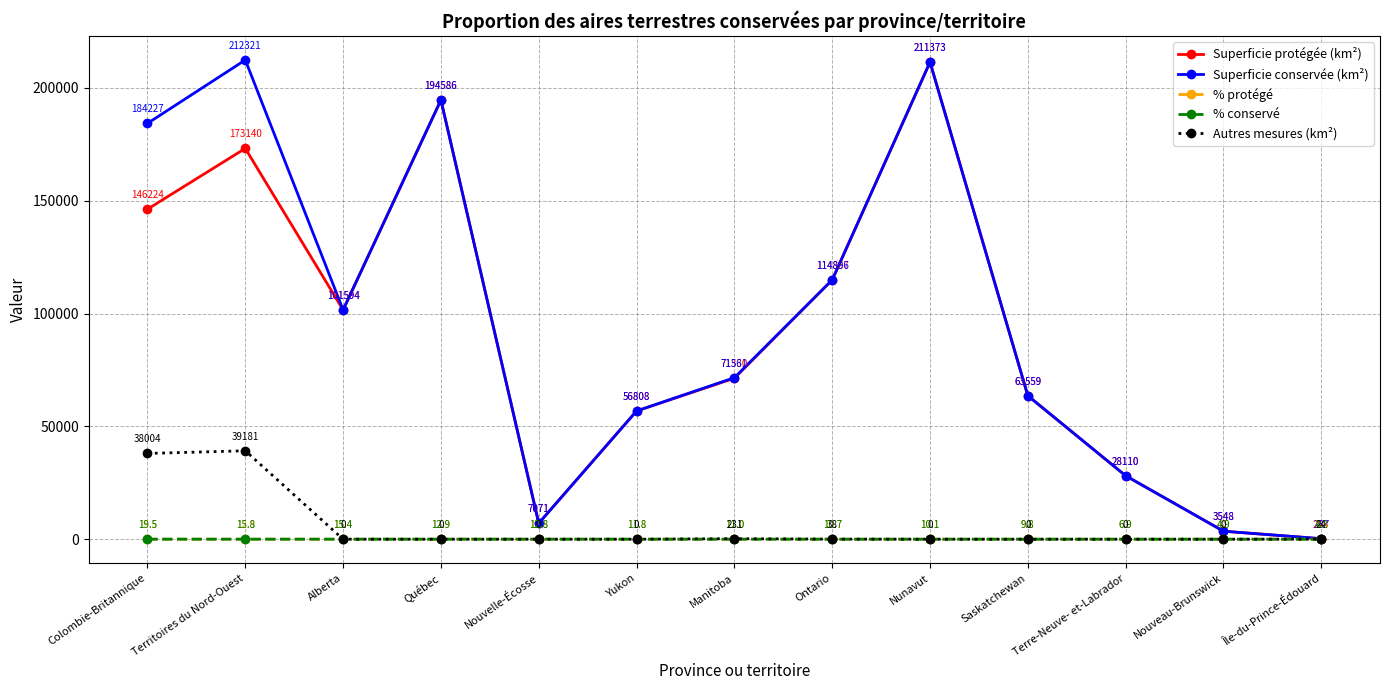

Which label corresponds to the largest value in the chart?

Territoires du Nord-Ouest